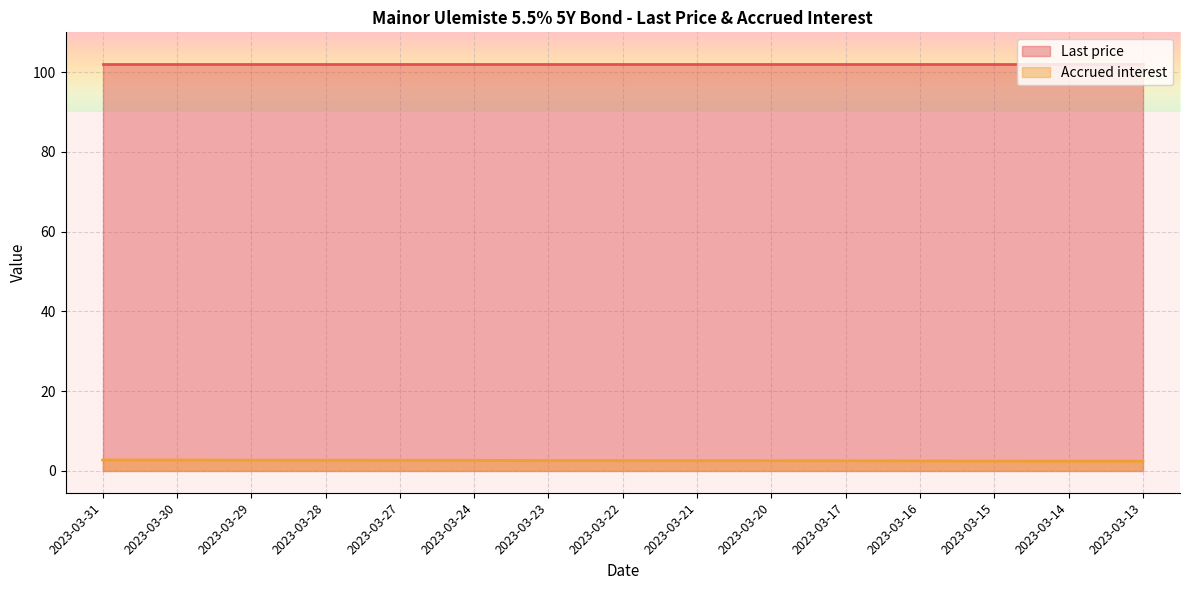

What is the value of the 7th point from the left?

2.6